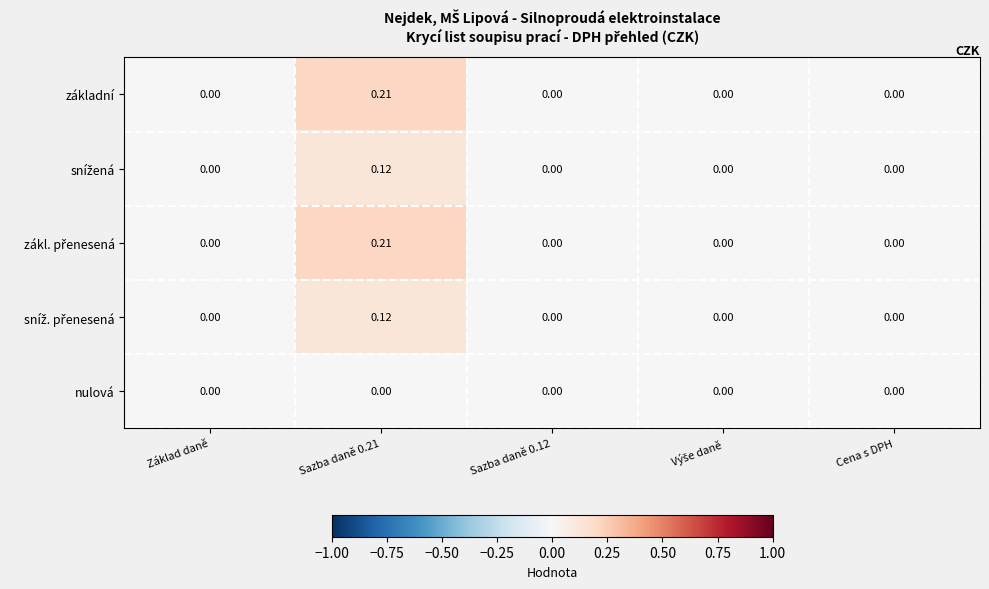

How many categories are shown in the chart?

5